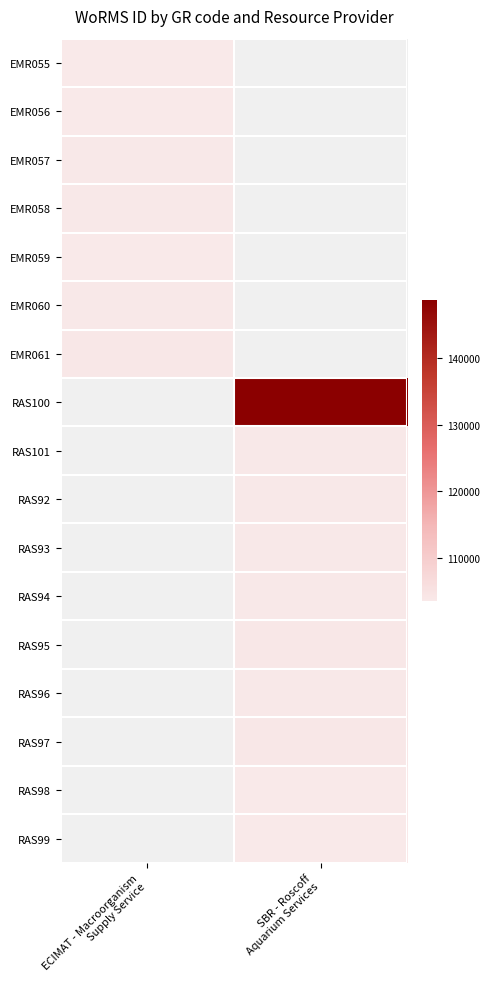

At which category does the chart reach its peak across all series?

SBR - Roscoff
Aquarium Services